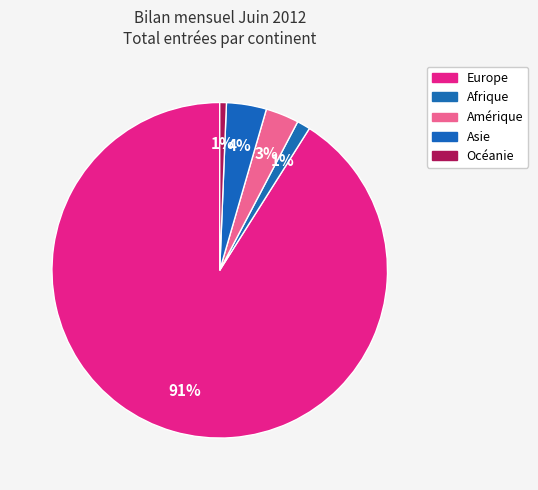

How many segments does this pie chart have?

5